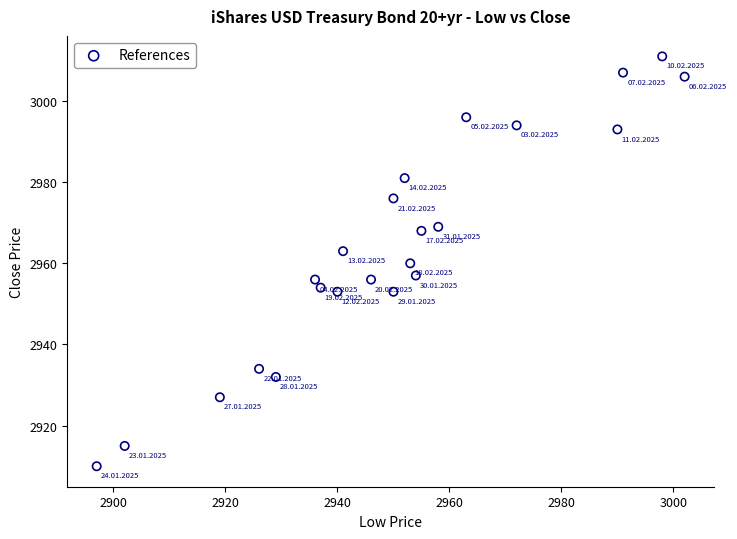

What is the range of Y values (max minus min)?

101